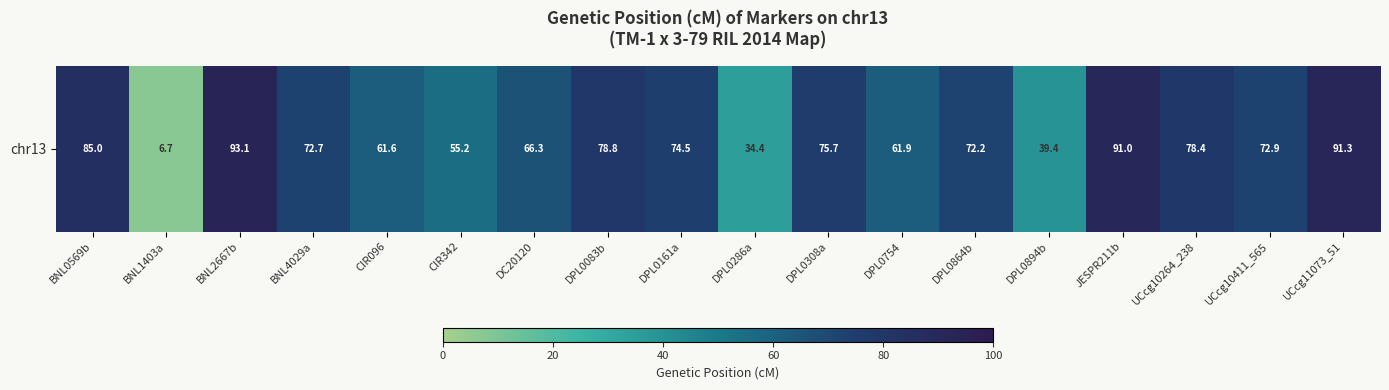

Reading left to right, transcribe all the data shown in this chart.

BNL0569b=85.0	BNL1403a=6.7	BNL2667b=93.1	BNL4029a=72.7	CIR096=61.6	CIR342=55.2	DC20120=66.3	DPL0083b=78.8	DPL0161a=74.5	DPL0286a=34.4	DPL0308a=75.7	DPL0754=61.9	DPL0864b=72.2	DPL0894b=39.4	JESPR211b=91.0	UCcg10264_238=78.4	UCcg10411_565=72.9	UCcg11073_51=91.3